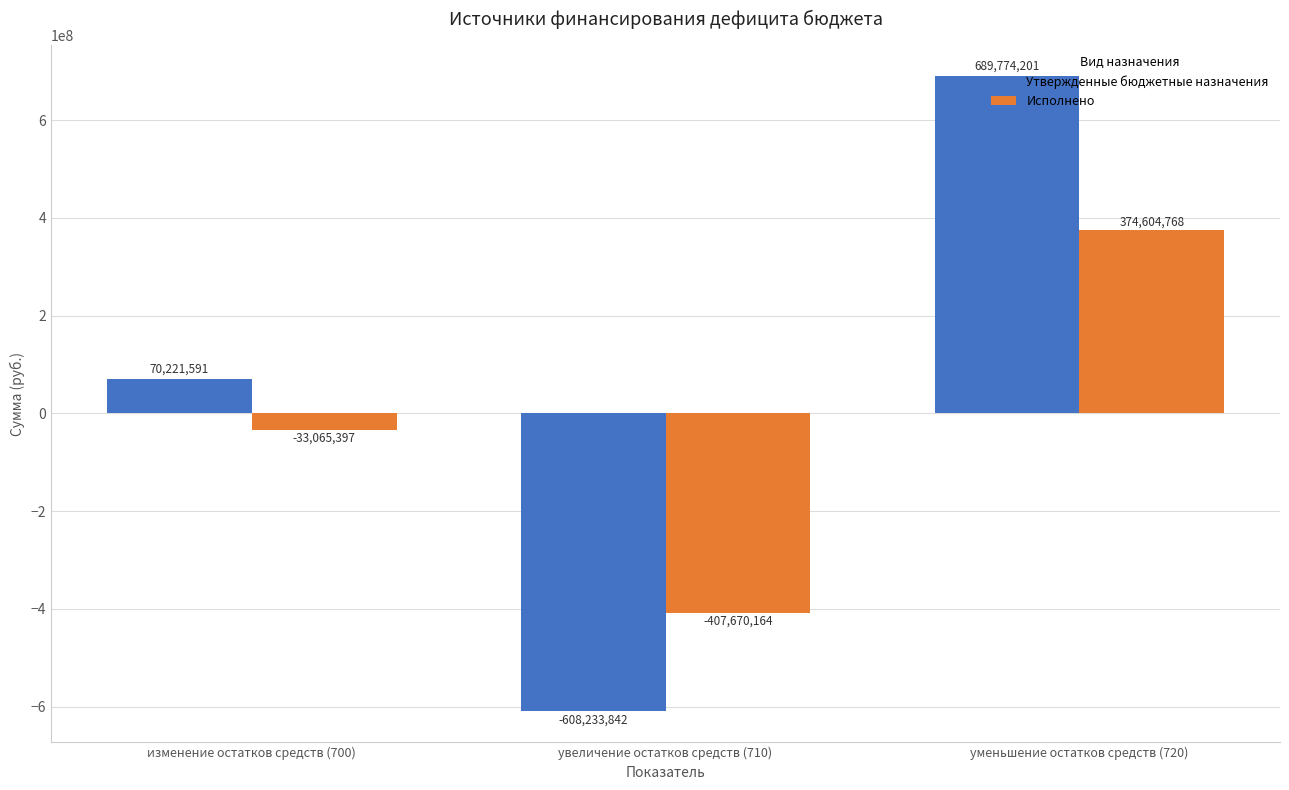

At how many categories does at least one series exceed 35718001?

2